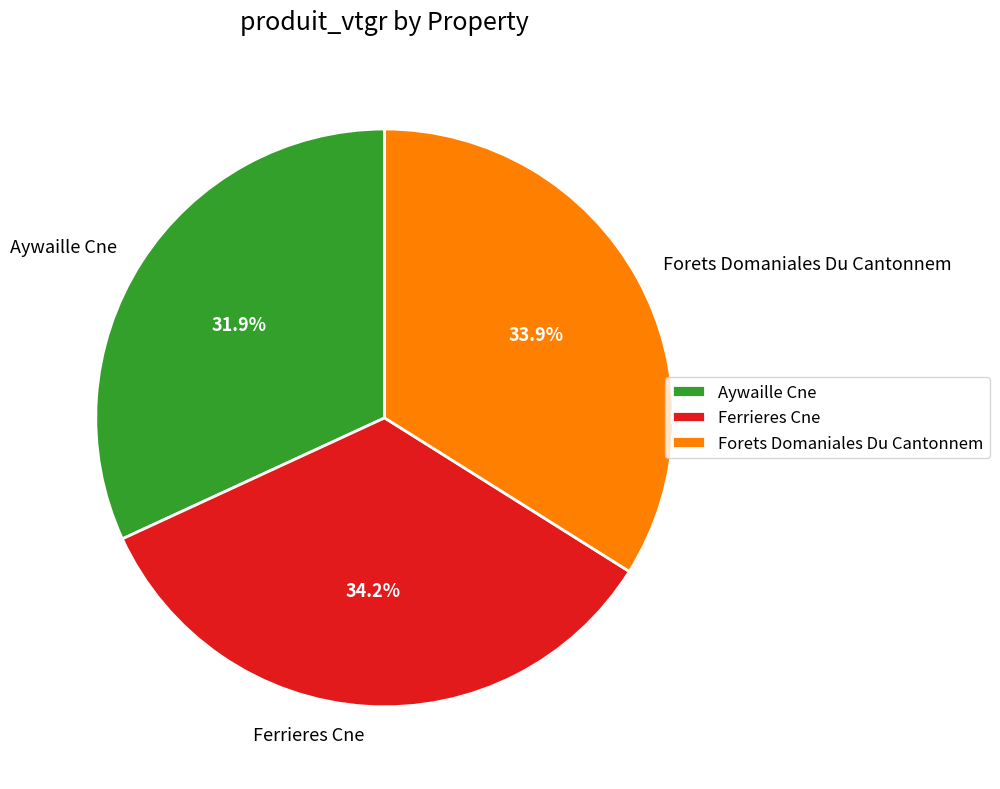

To the nearest percent, what is the average slice percentage?

33%